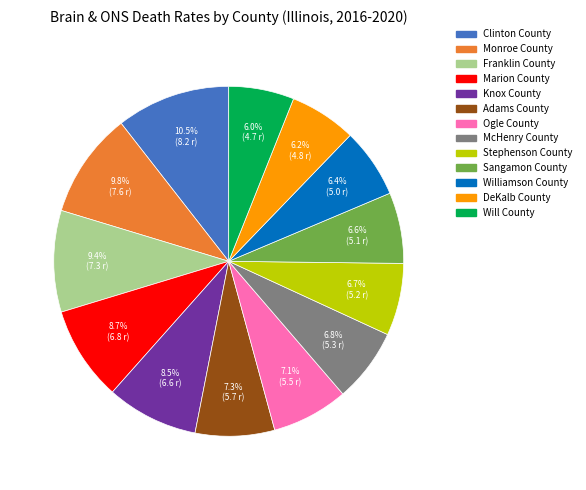

Between Adams County and Stephenson County, which is larger?

Adams County